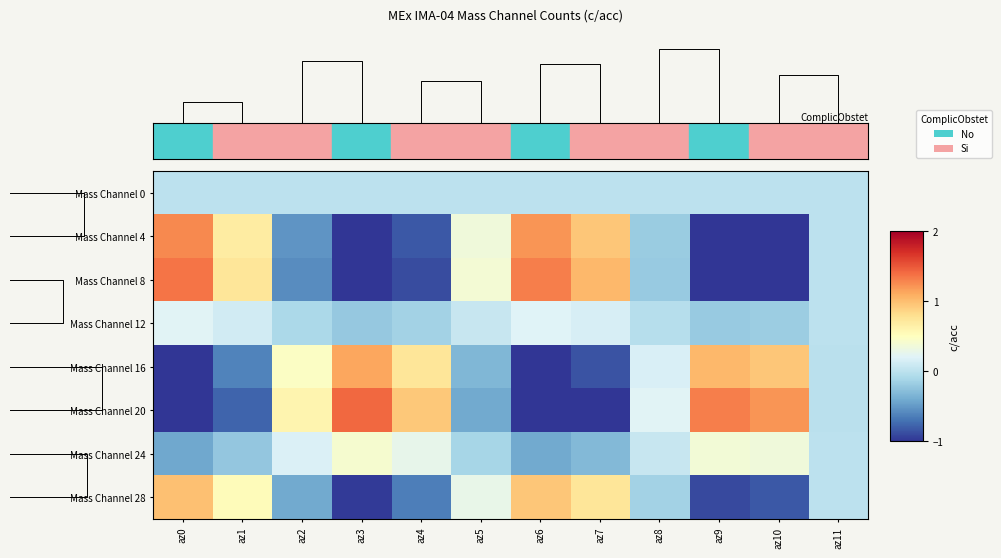

Count the number of data series in this chart.

8